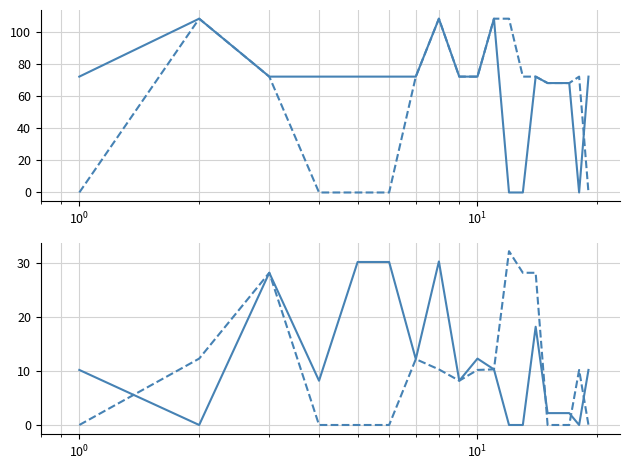

Reading right to left, extract all data points from this chart.

Total Hours (Winter): 72.0	0.0	68.0	68.0	68.0	72.0	0.0	0.0	108.0	72.0	72.0	108.0	72.0	72.0	72.0	72.0	72.0	108.0	72.0
Total Hours (Summer): 0.0	72.0	68.0	68.0	68.0	72.0	72.0	108.0	108.0	72.0	72.0	108.0	72.0	0.0	0.0	0.0	72.0	108.0	0.0
Contact Hours (Winter): 10.2	0.0	2.2	2.2	2.2	18.2	0.0	0.0	10.3	12.3	8.2	30.3	12.2	30.2	30.2	8.2	28.2	0.0	10.2
Contact Hours (Summer): 0.0	10.2	0.0	0.0	0.0	28.2	28.2	32.2	10.3	10.2	8.2	10.3	12.2	0.0	0.0	0.0	28.2	12.3	0.0